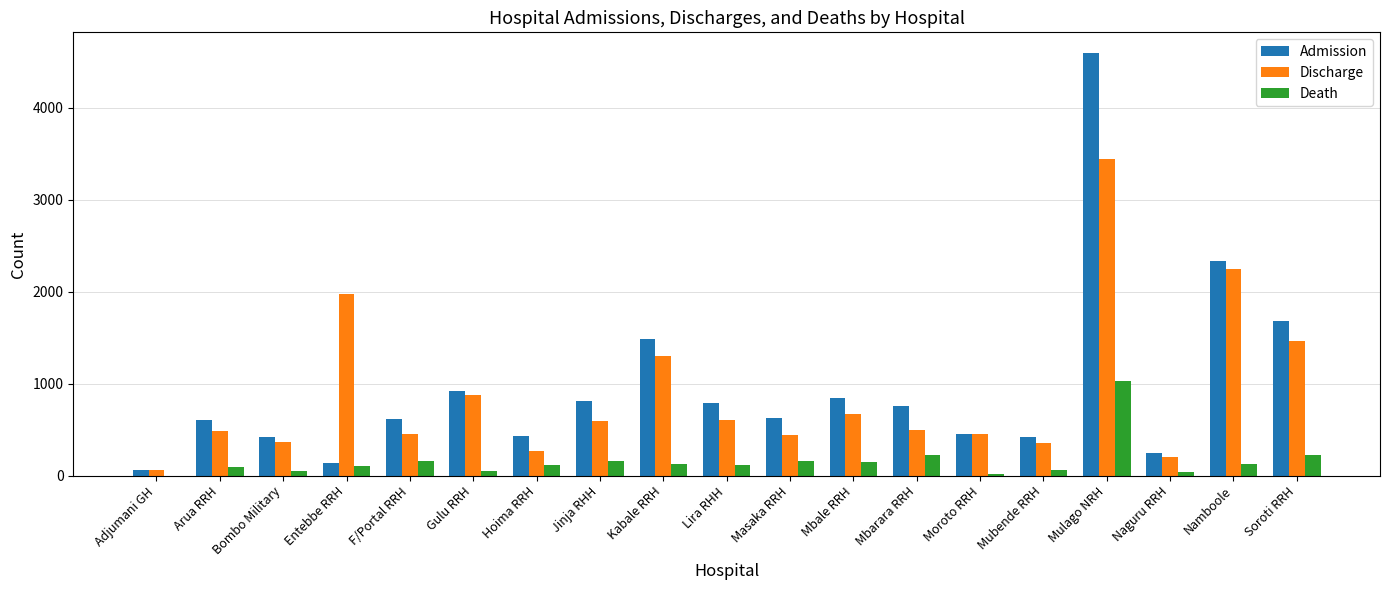

The Death series shows 126 at Kabale RRH. True or false?

True